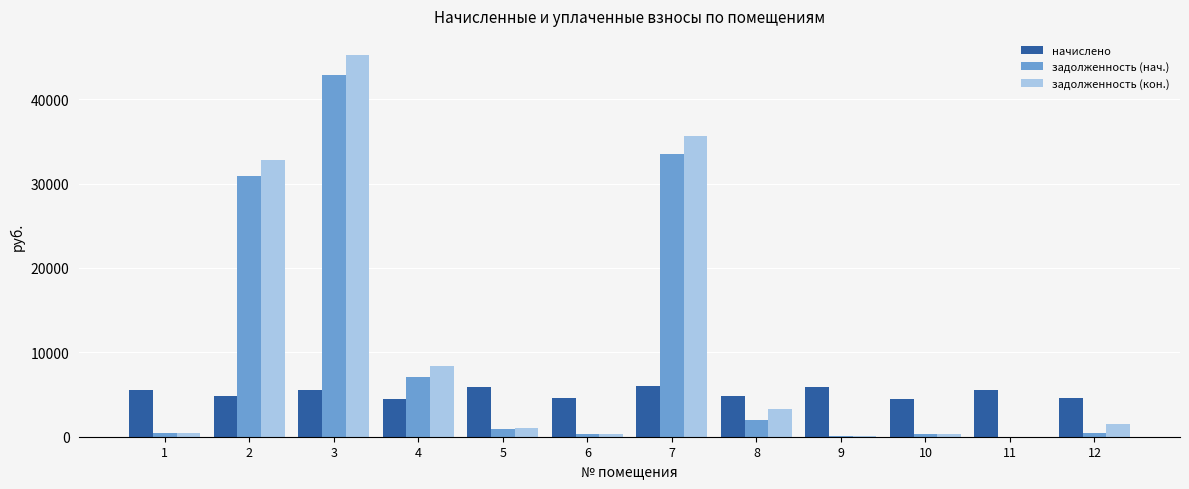

Read the задолженность (нач.) value at 4.

7081.8